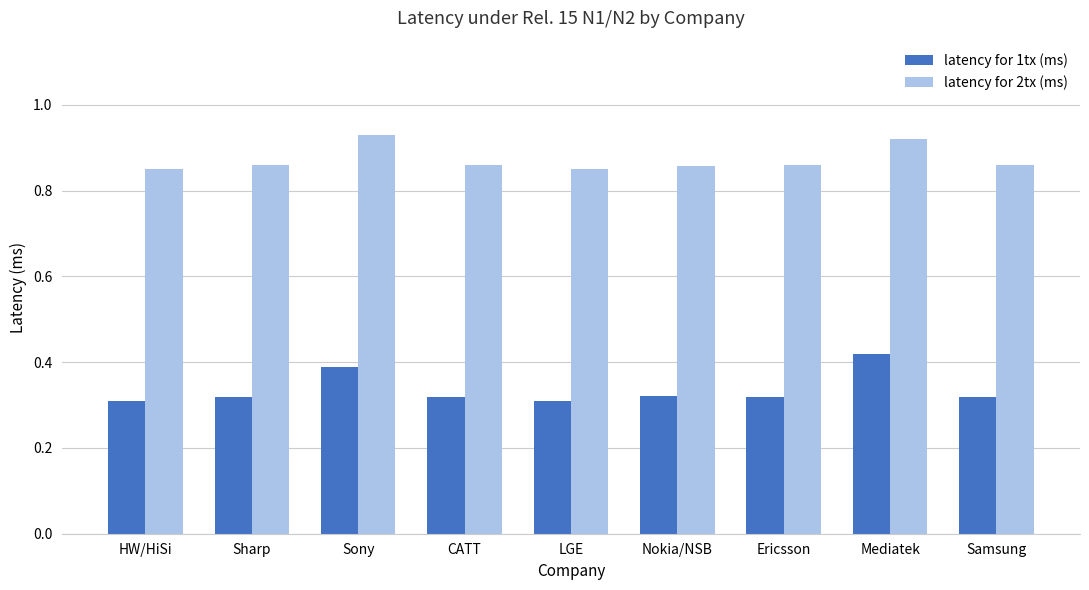

List the series in order of their peak value, highest first.

latency for 2tx (ms), latency for 1tx (ms)